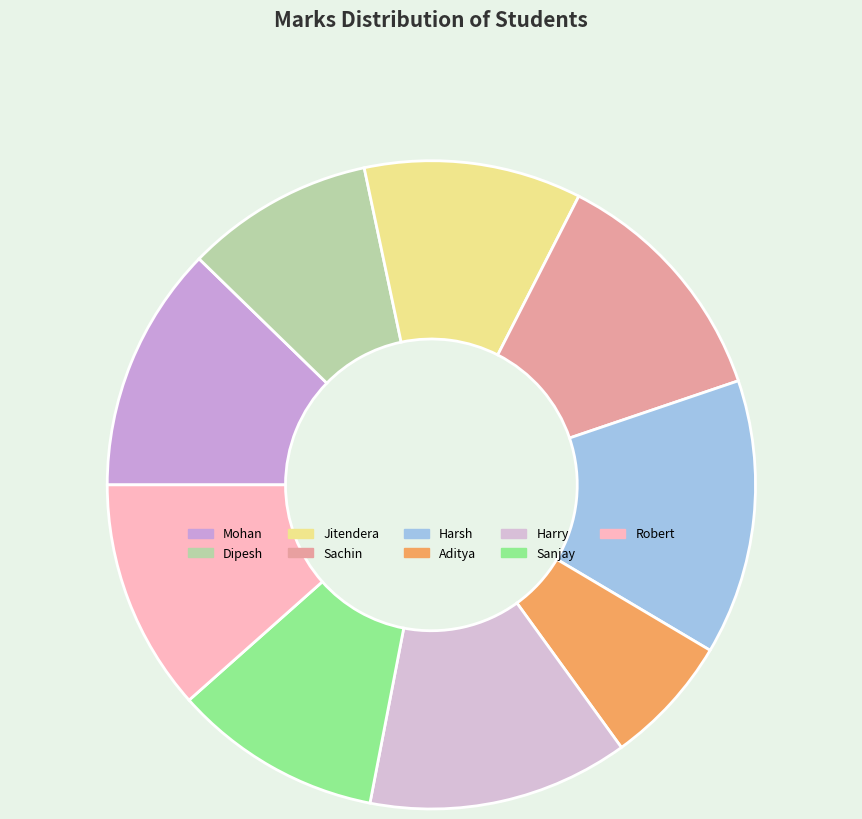

Is Sanjay the majority of the pie?

No